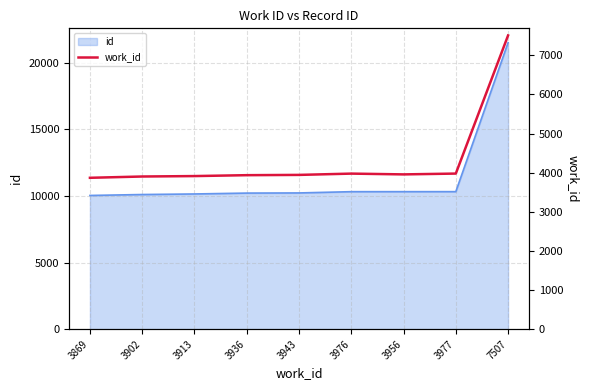

What value does the data have at 3869?

3869